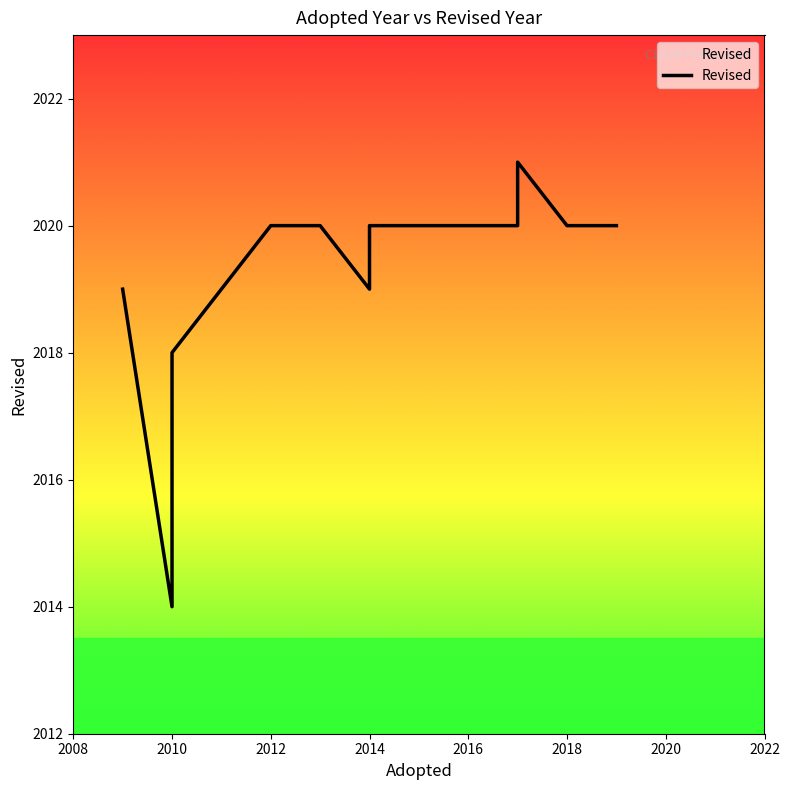

How many points are lower than both their immediate neighbors (excluding endpoints)?

2